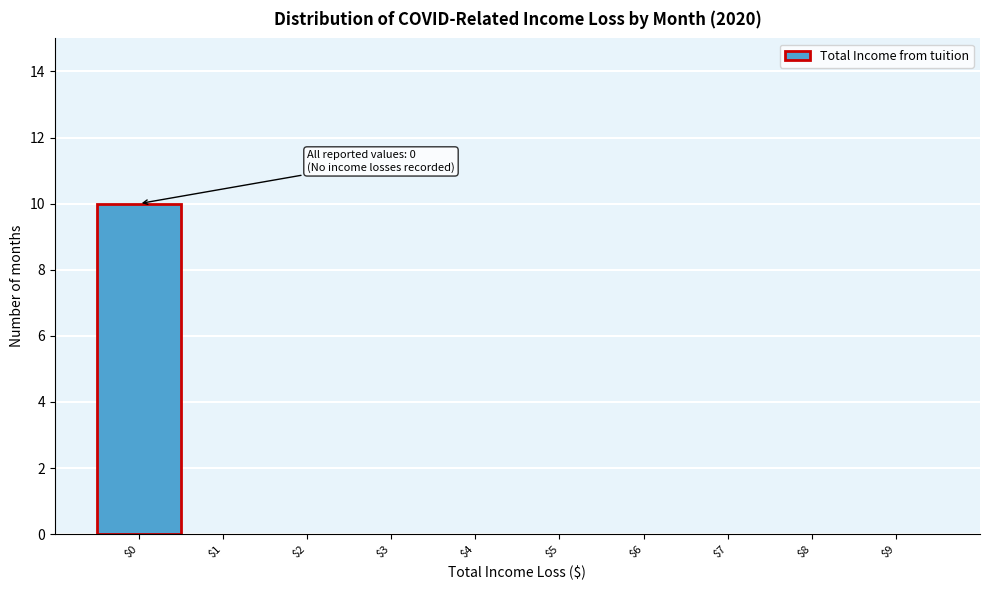

At which category does the chart reach its peak across all series?

$0